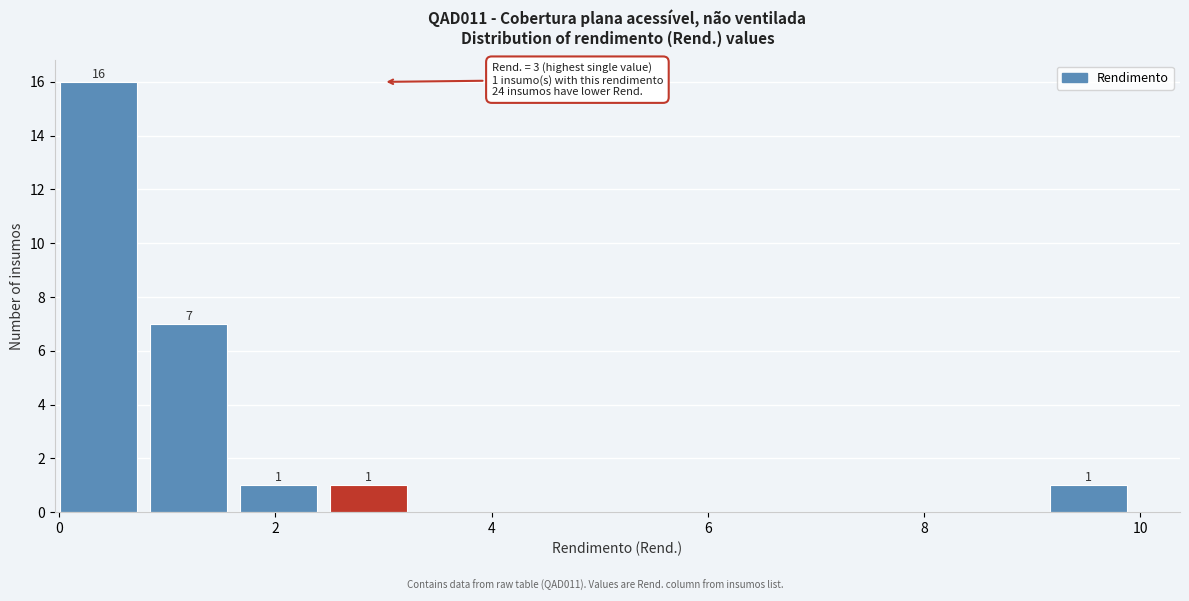

Over which range of the x-axis is the bar tallest?

0.0 to 0.8